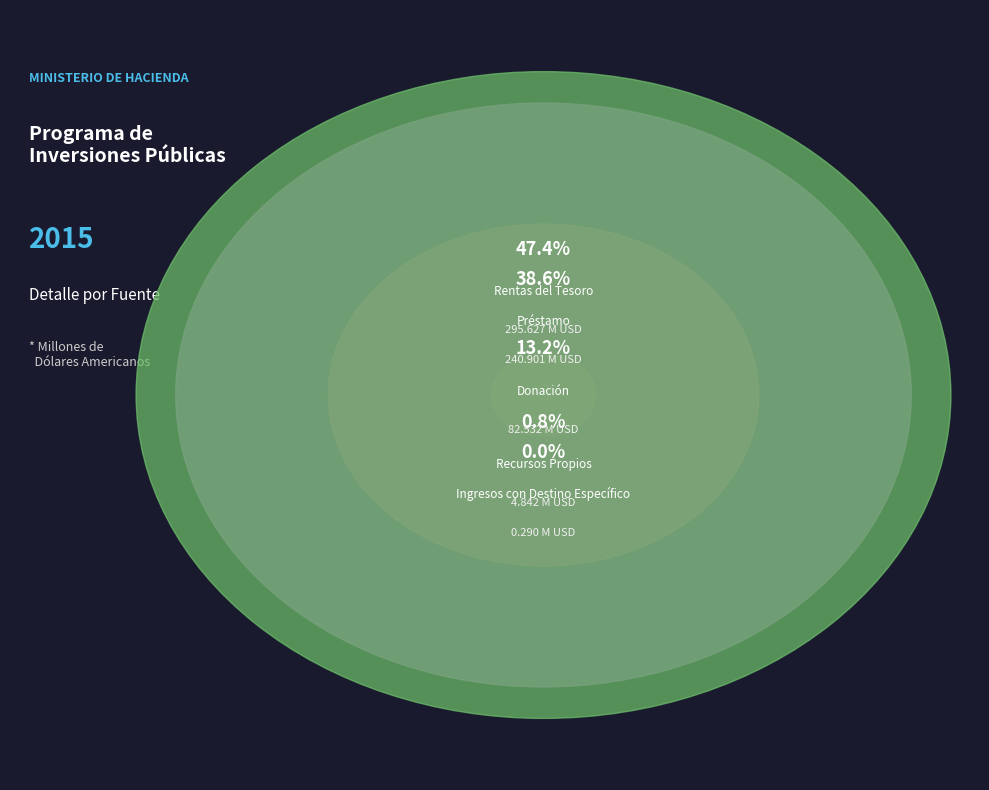

What is the largest slice in the pie chart?

Rentas del Tesoro